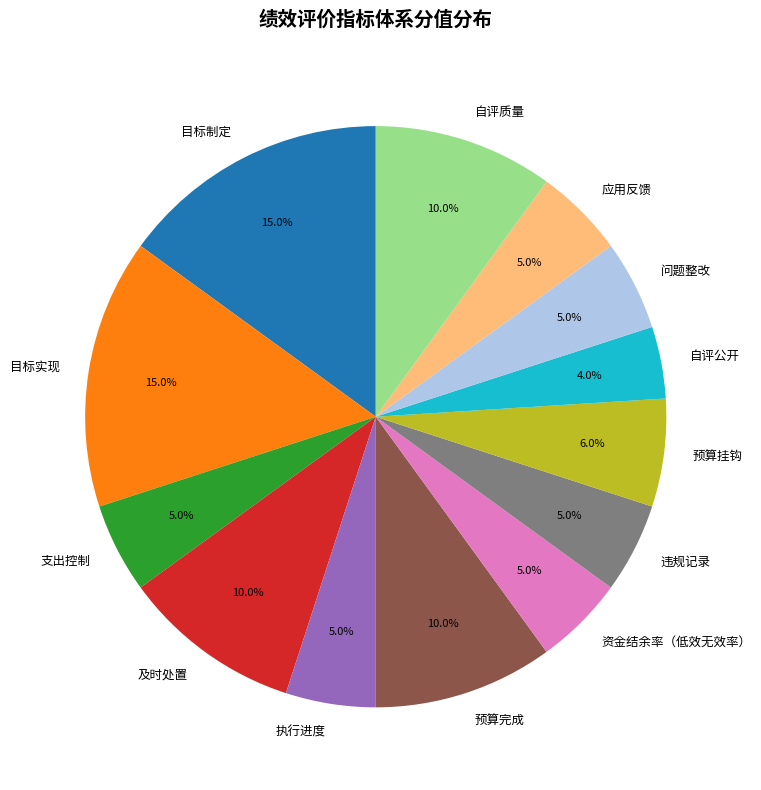

Which slice is the smallest?

自评公开